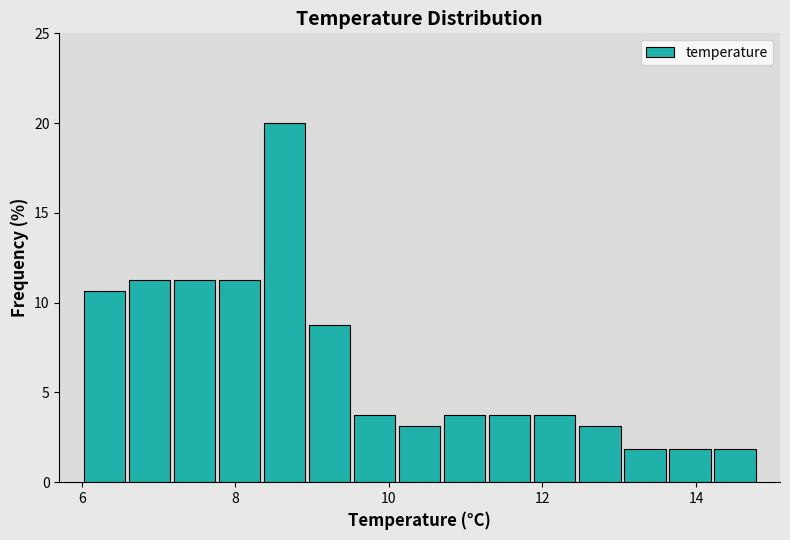

Around what value on the x-axis is the tallest bar? Give the approximate position of its centre, as read against the axis.

8.6